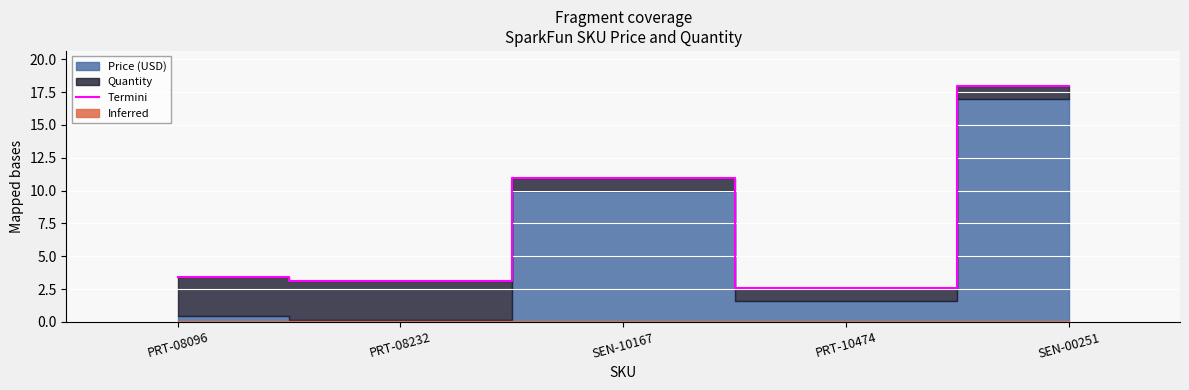

How many interior local valleys (lower than both neighbors) does the data have?

2